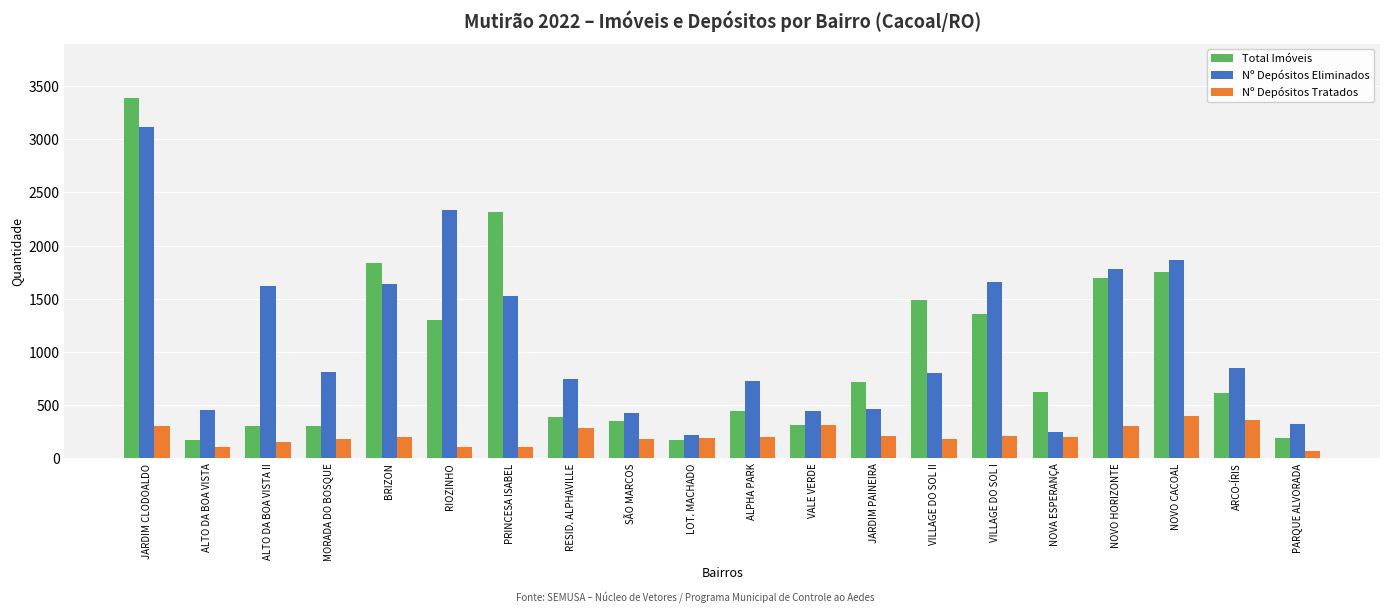

True or false: Total Imóveis has a value of 147 at ALPHA PARK.

False